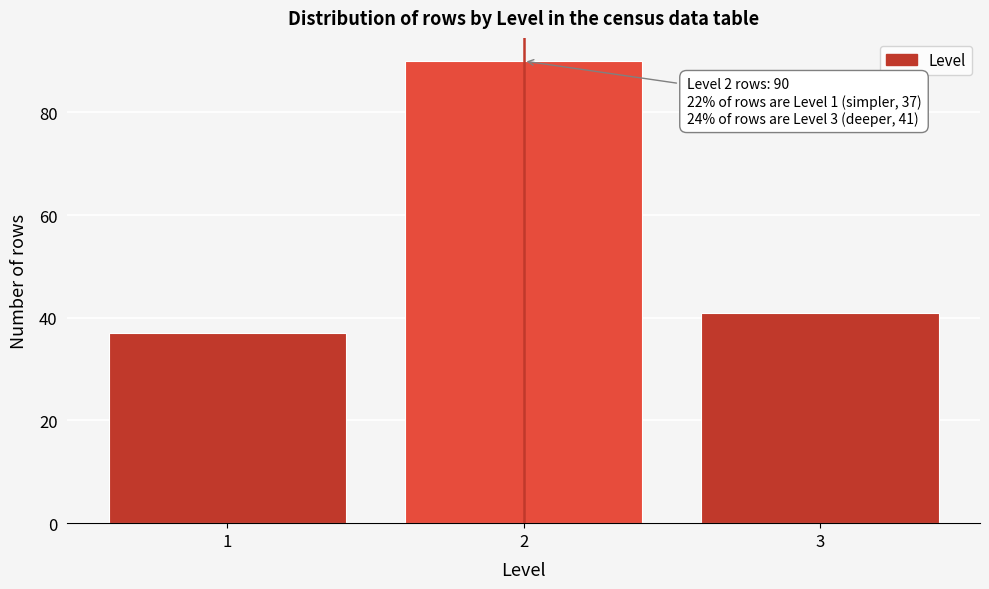

Which range on the x-axis has the tallest bar?

1.5 to 2.5